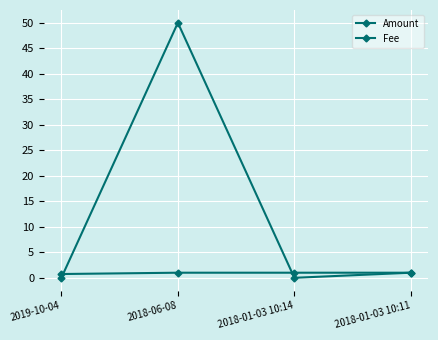

What is the label of the 4th point from the left?

2018-01-03 10:11